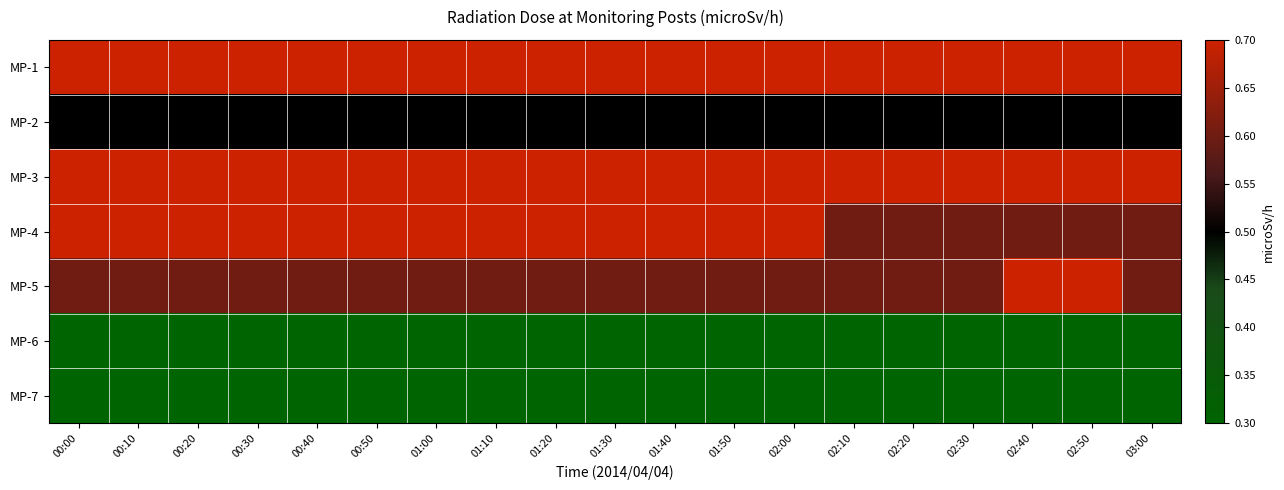

Reading left to right, list all the values displayed in this chart.

MP-1: 00:00=0.7	00:10=0.7	00:20=0.7	00:30=0.7	00:40=0.7	00:50=0.7	01:00=0.7	01:10=0.7	01:20=0.7	01:30=0.7	01:40=0.7	01:50=0.7	02:00=0.7	02:10=0.7	02:20=0.7	02:30=0.7	02:40=0.7	02:50=0.7	03:00=0.7
MP-2: 00:00=0.5	00:10=0.5	00:20=0.5	00:30=0.5	00:40=0.5	00:50=0.5	01:00=0.5	01:10=0.5	01:20=0.5	01:30=0.5	01:40=0.5	01:50=0.5	02:00=0.5	02:10=0.5	02:20=0.5	02:30=0.5	02:40=0.5	02:50=0.5	03:00=0.5
MP-3: 00:00=0.7	00:10=0.7	00:20=0.7	00:30=0.7	00:40=0.7	00:50=0.7	01:00=0.7	01:10=0.7	01:20=0.7	01:30=0.7	01:40=0.7	01:50=0.7	02:00=0.7	02:10=0.7	02:20=0.7	02:30=0.7	02:40=0.7	02:50=0.7	03:00=0.7
MP-4: 00:00=0.7	00:10=0.7	00:20=0.7	00:30=0.7	00:40=0.7	00:50=0.7	01:00=0.7	01:10=0.7	01:20=0.7	01:30=0.7	01:40=0.7	01:50=0.7	02:00=0.7	02:10=0.6	02:20=0.6	02:30=0.6	02:40=0.6	02:50=0.6	03:00=0.6
MP-5: 00:00=0.6	00:10=0.6	00:20=0.6	00:30=0.6	00:40=0.6	00:50=0.6	01:00=0.6	01:10=0.6	01:20=0.6	01:30=0.6	01:40=0.6	01:50=0.6	02:00=0.6	02:10=0.6	02:20=0.6	02:30=0.6	02:40=0.7	02:50=0.7	03:00=0.6
MP-6: 00:00=0.3	00:10=0.3	00:20=0.3	00:30=0.3	00:40=0.3	00:50=0.3	01:00=0.3	01:10=0.3	01:20=0.3	01:30=0.3	01:40=0.3	01:50=0.3	02:00=0.3	02:10=0.3	02:20=0.3	02:30=0.3	02:40=0.3	02:50=0.3	03:00=0.3
MP-7: 00:00=0.3	00:10=0.3	00:20=0.3	00:30=0.3	00:40=0.3	00:50=0.3	01:00=0.3	01:10=0.3	01:20=0.3	01:30=0.3	01:40=0.3	01:50=0.3	02:00=0.3	02:10=0.3	02:20=0.3	02:30=0.3	02:40=0.3	02:50=0.3	03:00=0.3